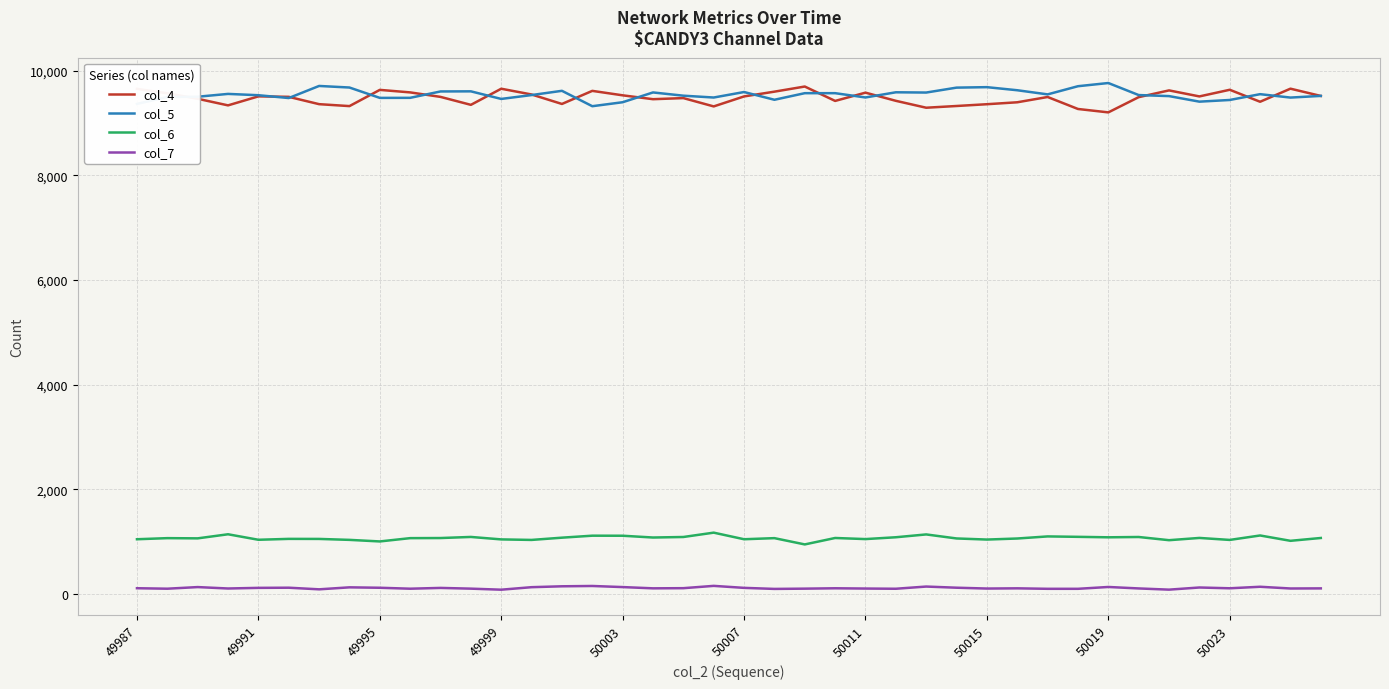

How many categories are shown in the chart?

40